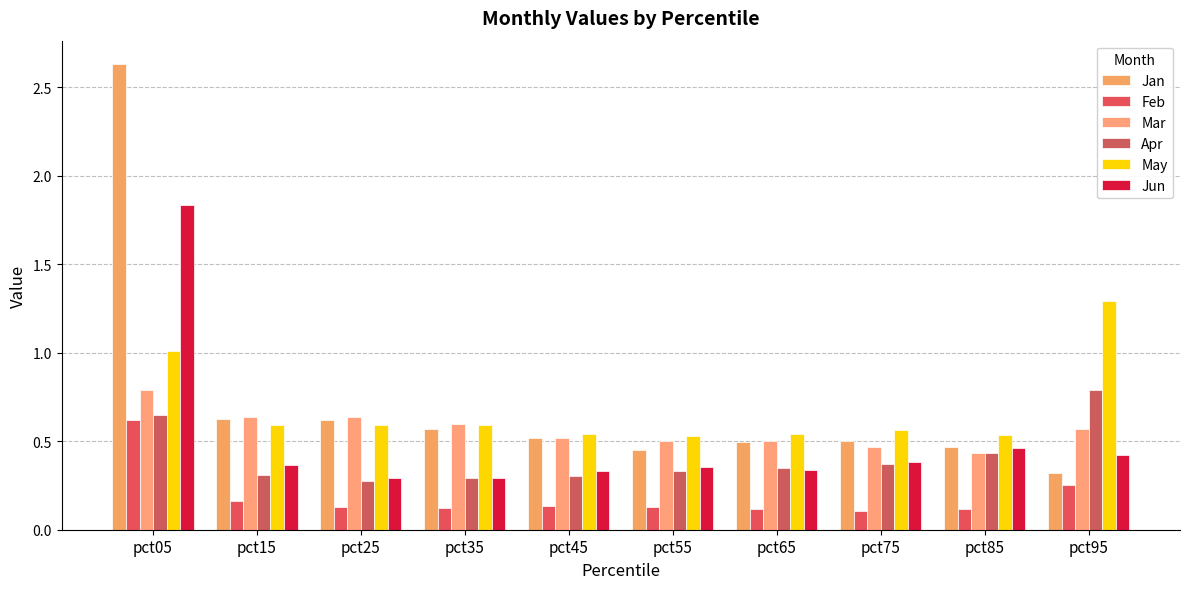

What is the highest value of the Jun series?

1.8